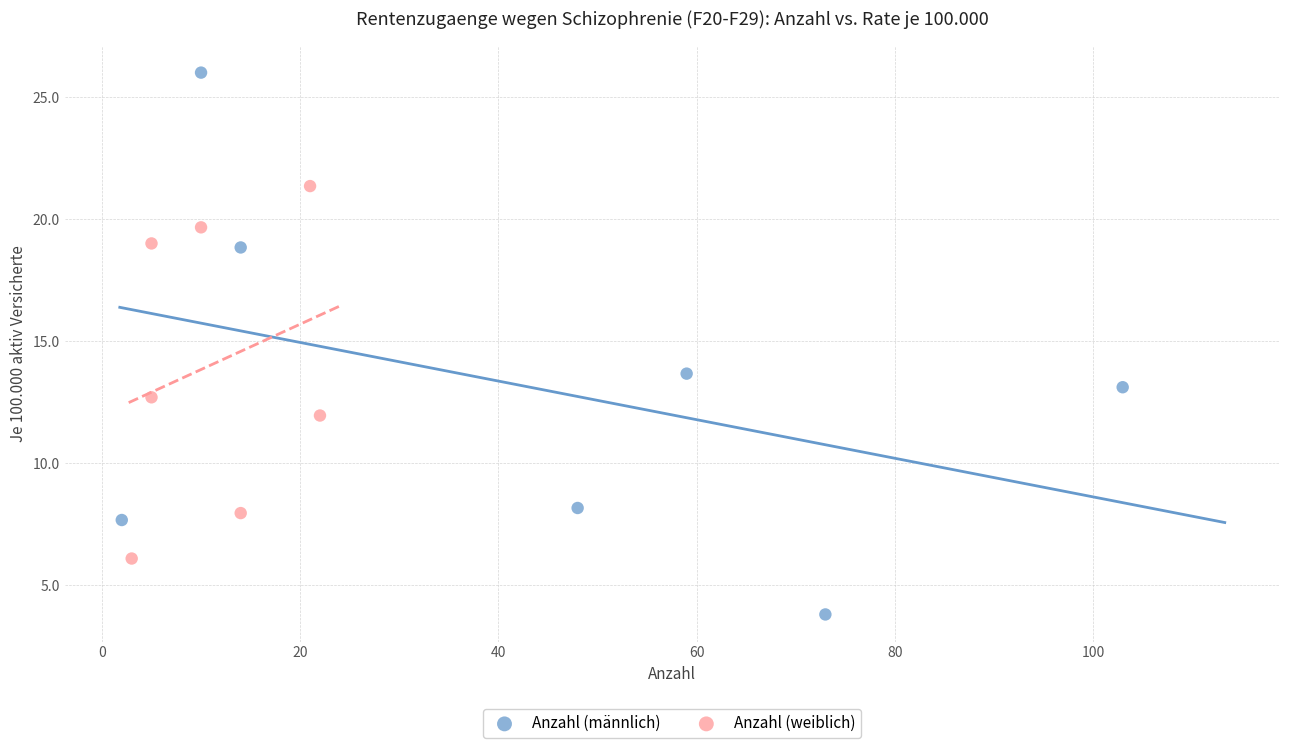

Which series has the widest spread of Y values?

Anzahl (männlich)